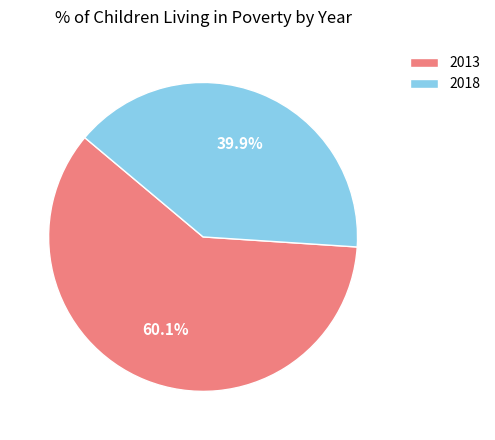

Which slice is the smallest?

2018